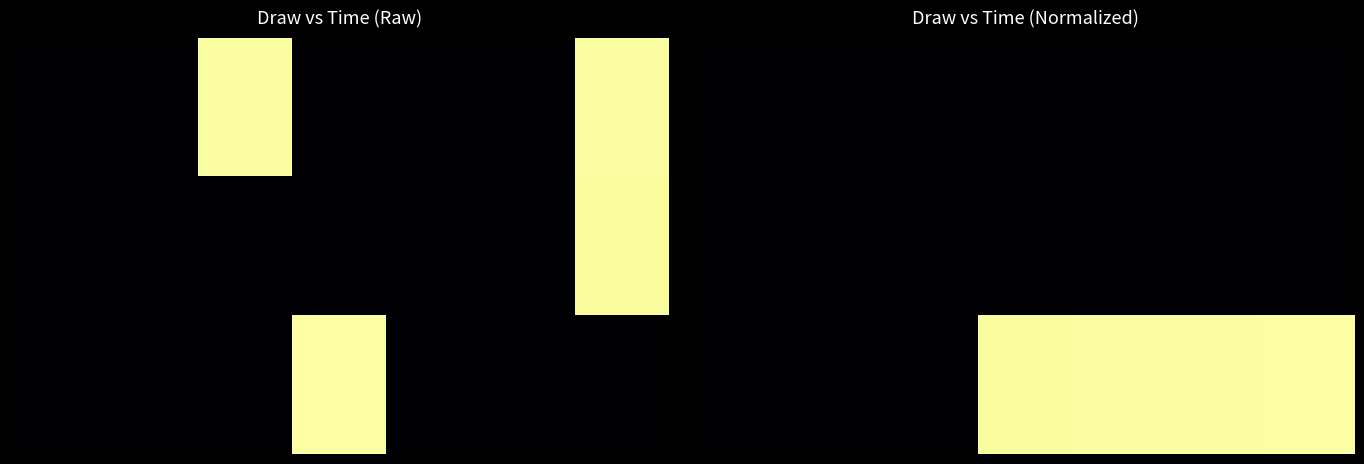

Which has a higher value, 0 or 5?

5